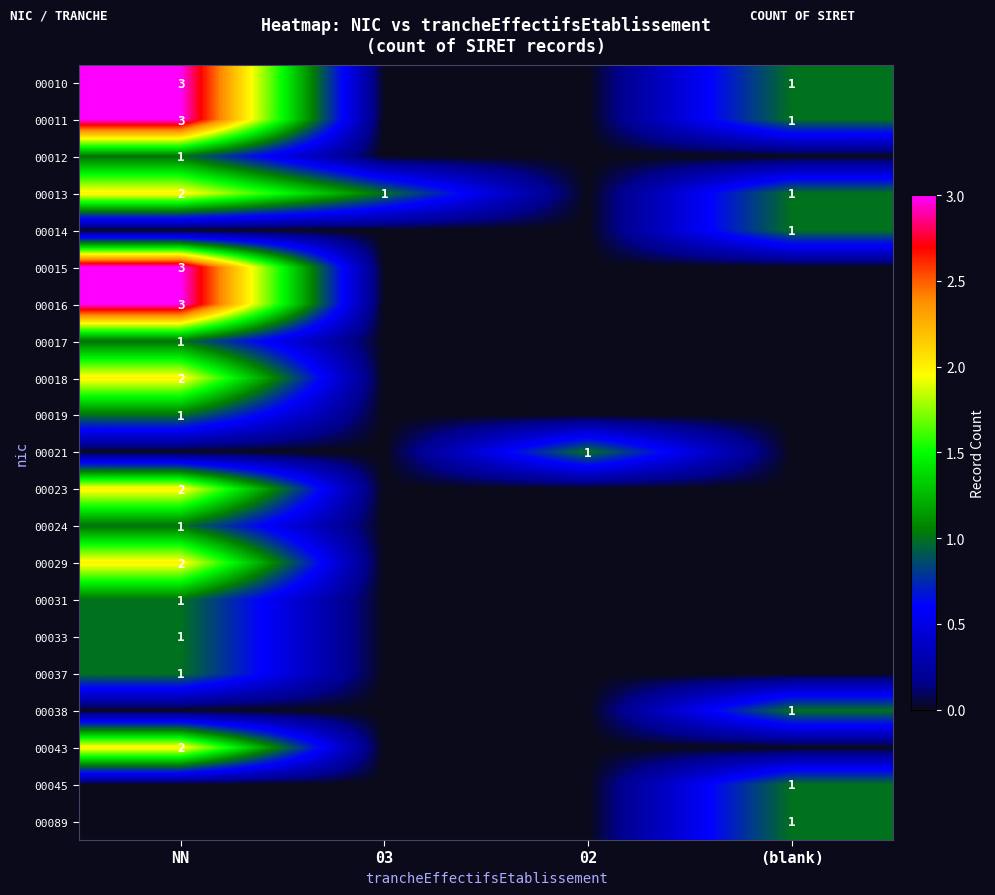

Is it true that 00011 equals 0 at 03?

True